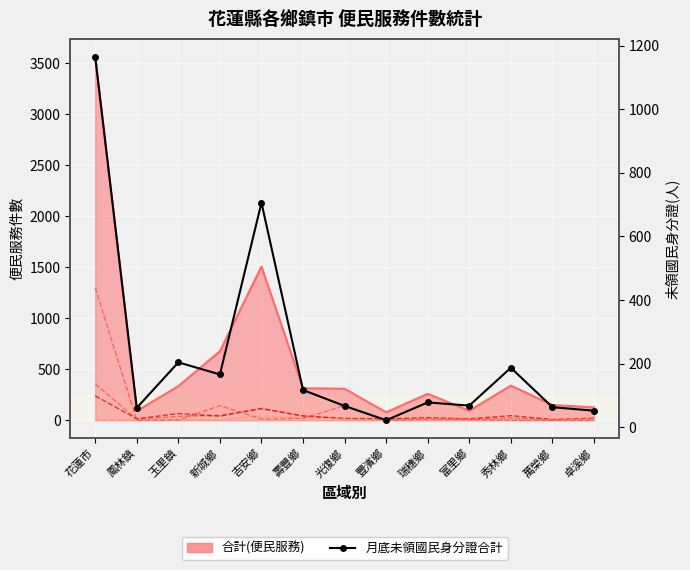

What is the average value of the 辦理自然人憑證 series?

54